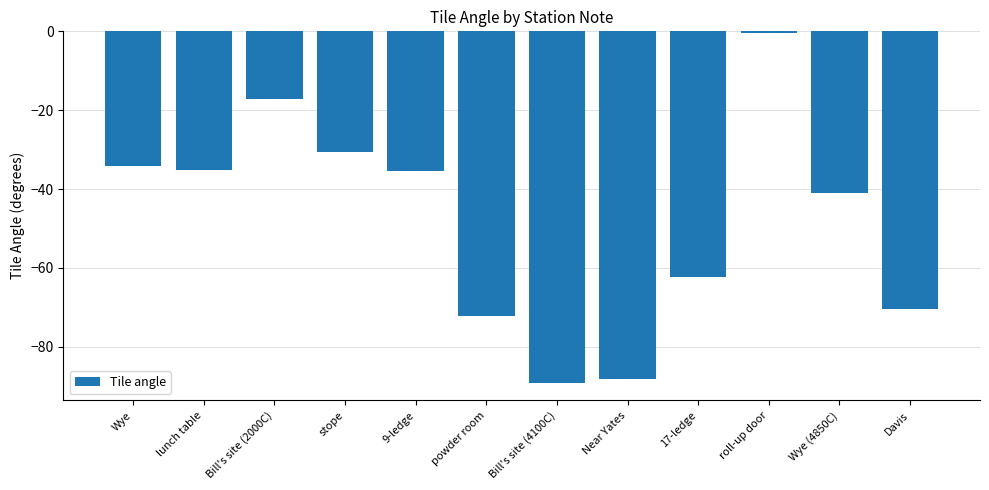

What value does the data have at stope?

-30.5